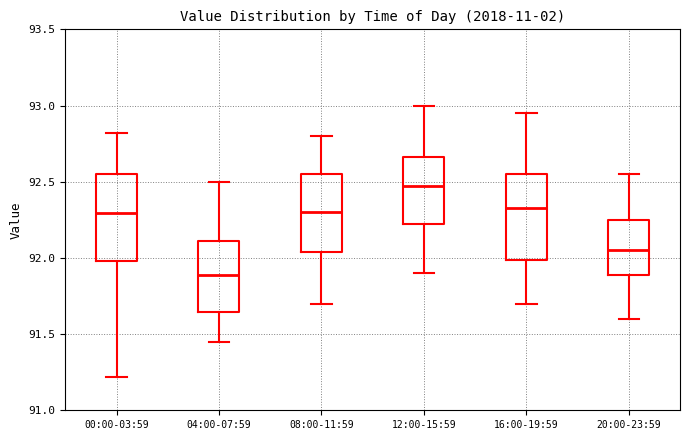

Where does the lower whisker of the box for 08:00-11:59 end on the y-axis? The values are not printed on the chart, so give them approximately, as read against the axis.

91.70